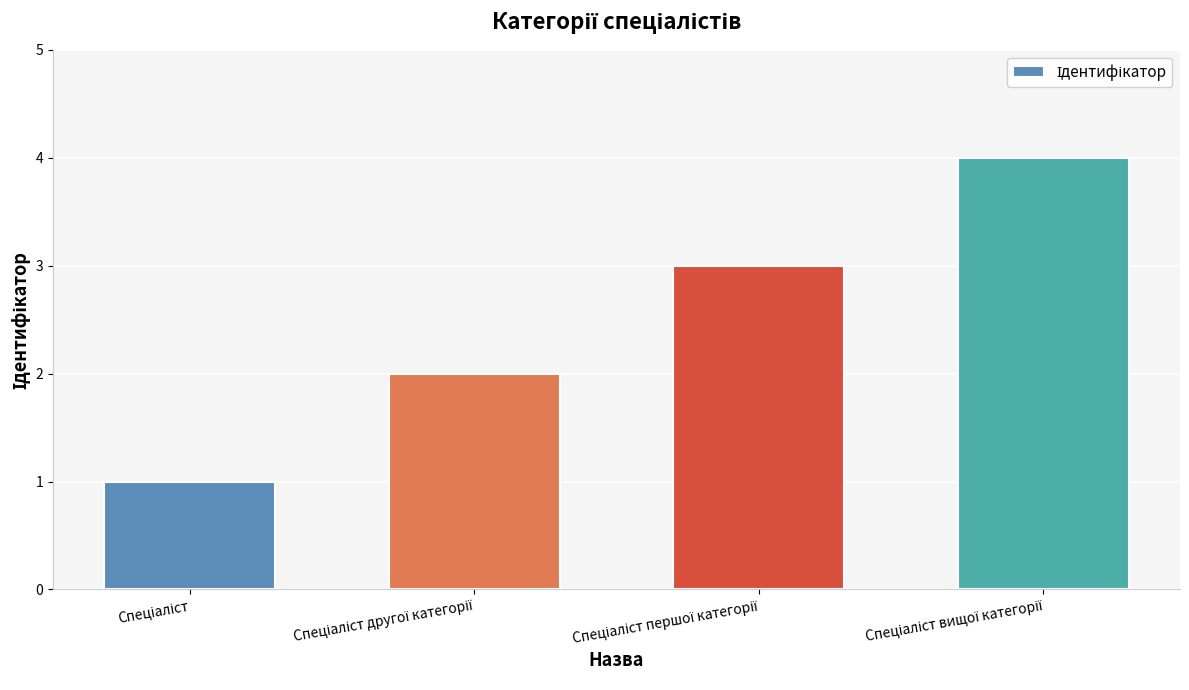

What is the difference between the maximum and minimum values?

3